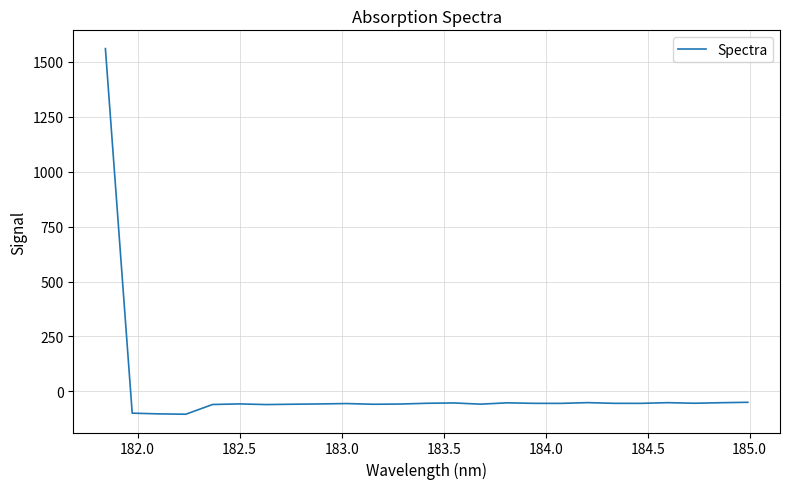

What is the smallest value displayed?

-103.9